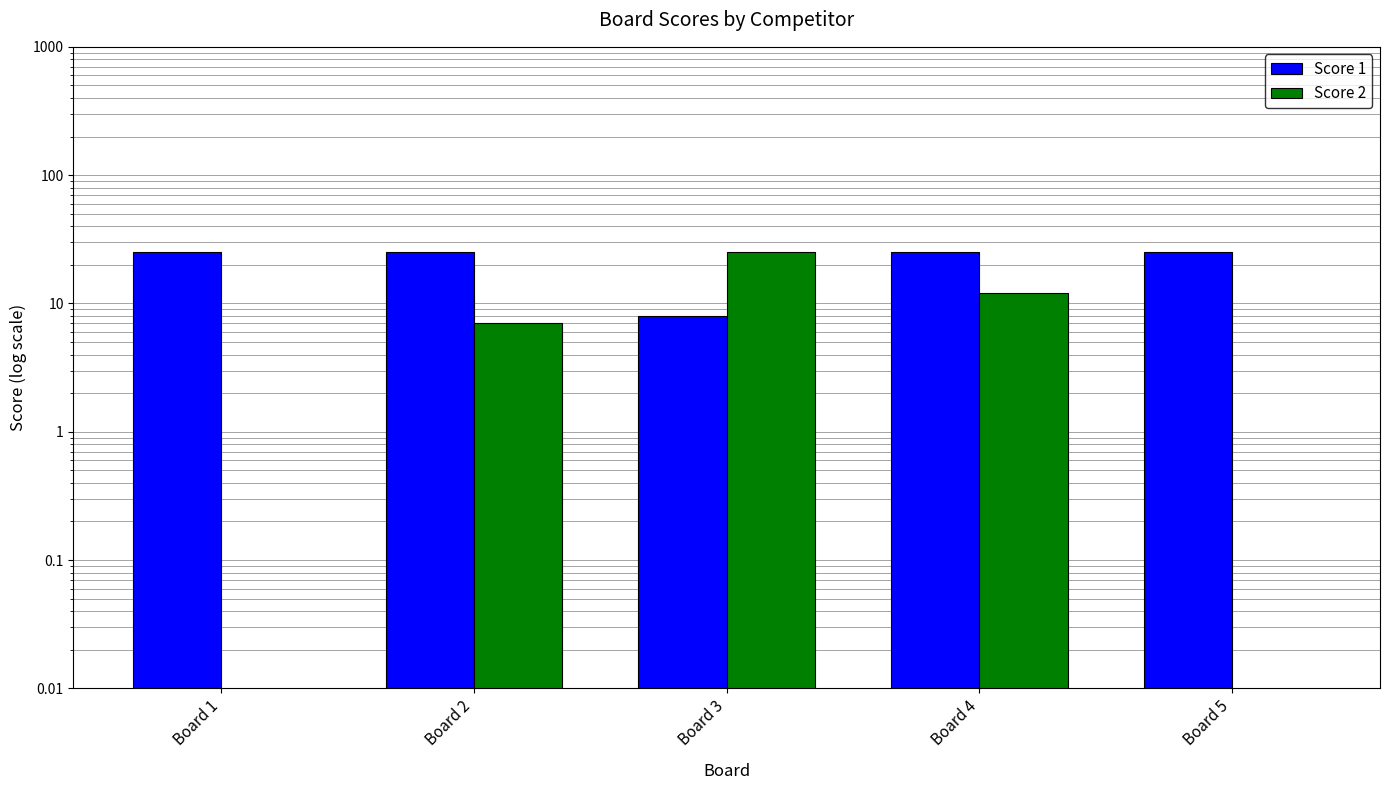

What is the value of the Score 2 bar at the 4th from the left?

12